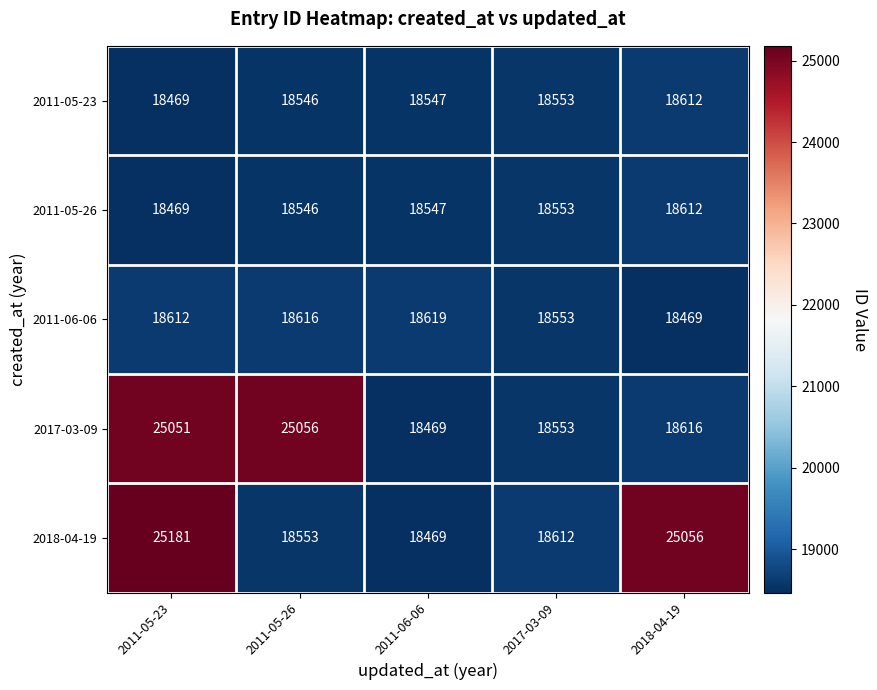

What is the sum of the 2011-05-23 values at 2017-03-09 and 2018-04-19?

37165